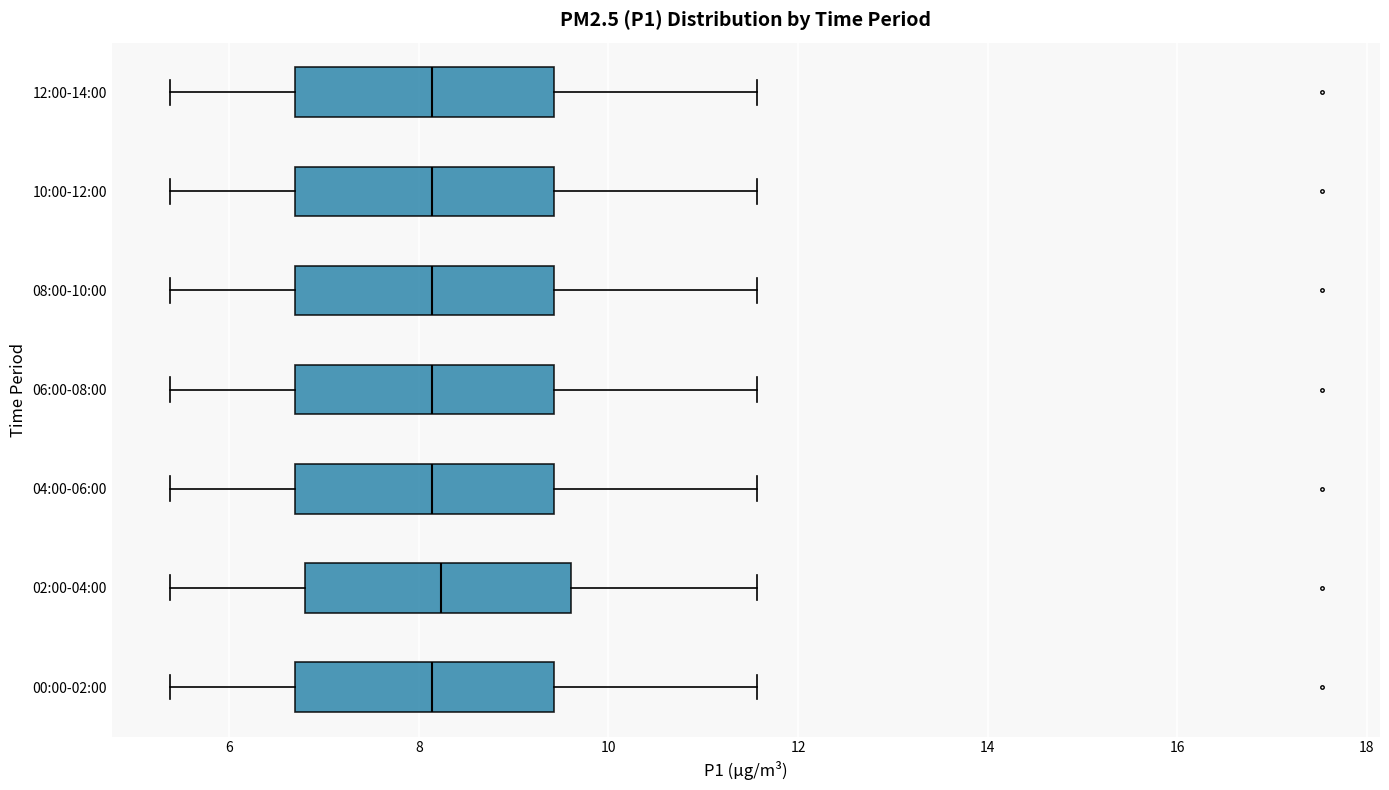

Where is the right edge of the box for 10:00-12:00 on the x-axis? The values are not printed on the chart, so give them approximately, as read against the axis.

9.4